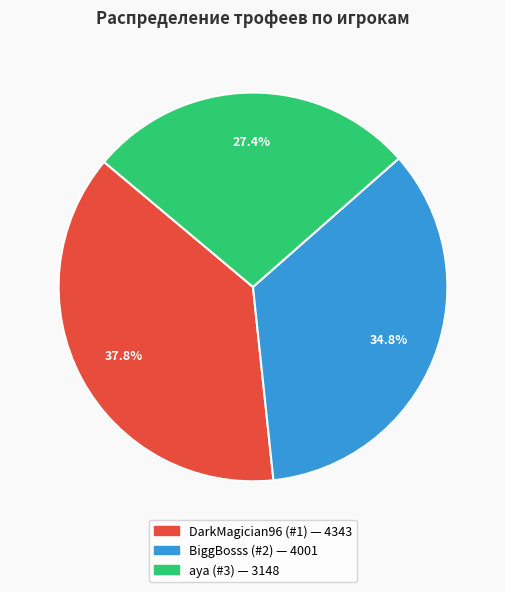

Approximately how many times larger is the value at aya (#3) compared to DarkMagician96 (#1)?

0.7